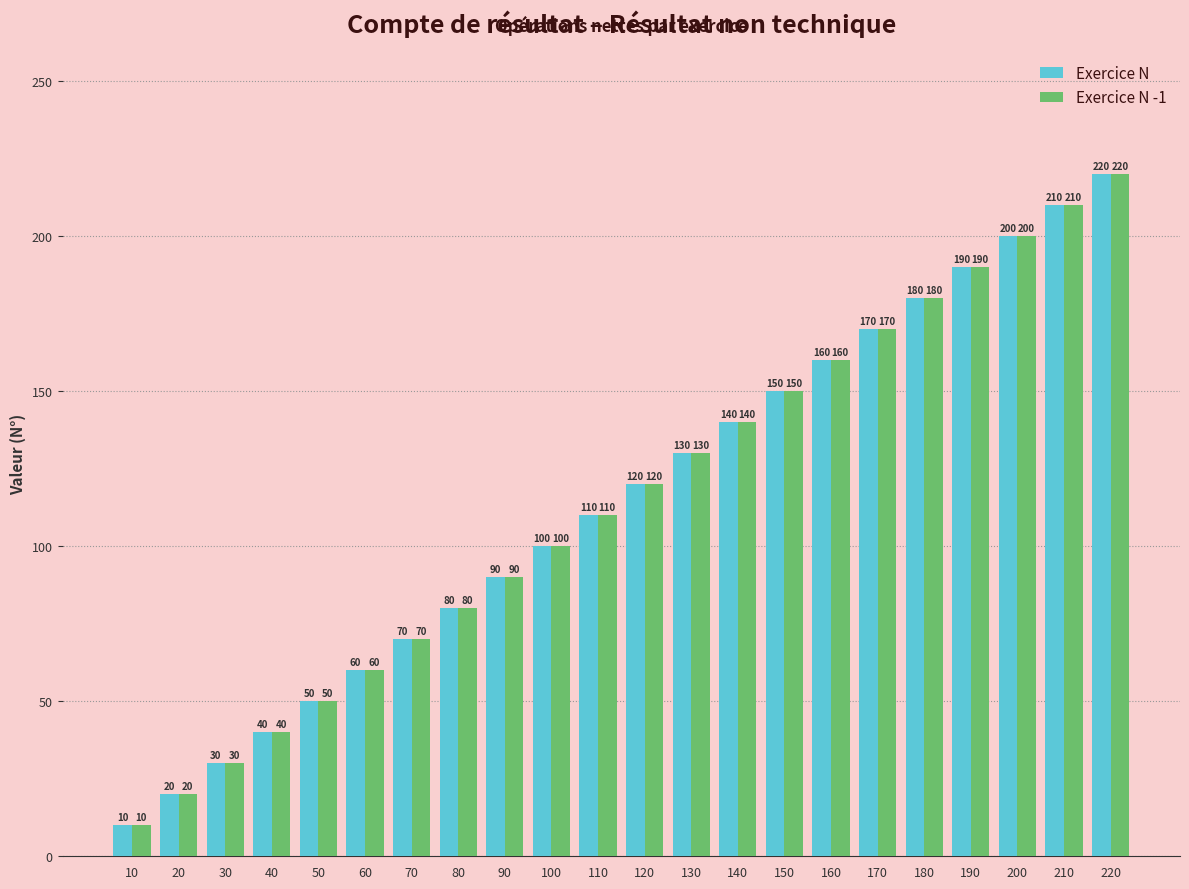

Reading left to right, transcribe all the data shown in this chart.

Exercice N: 10=10	20=20	30=30	40=40	50=50	60=60	70=70	80=80	90=90	100=100	110=110	120=120	130=130	140=140	150=150	160=160	170=170	180=180	190=190	200=200	210=210	220=220
Exercice N -1: 10=10	20=20	30=30	40=40	50=50	60=60	70=70	80=80	90=90	100=100	110=110	120=120	130=130	140=140	150=150	160=160	170=170	180=180	190=190	200=200	210=210	220=220